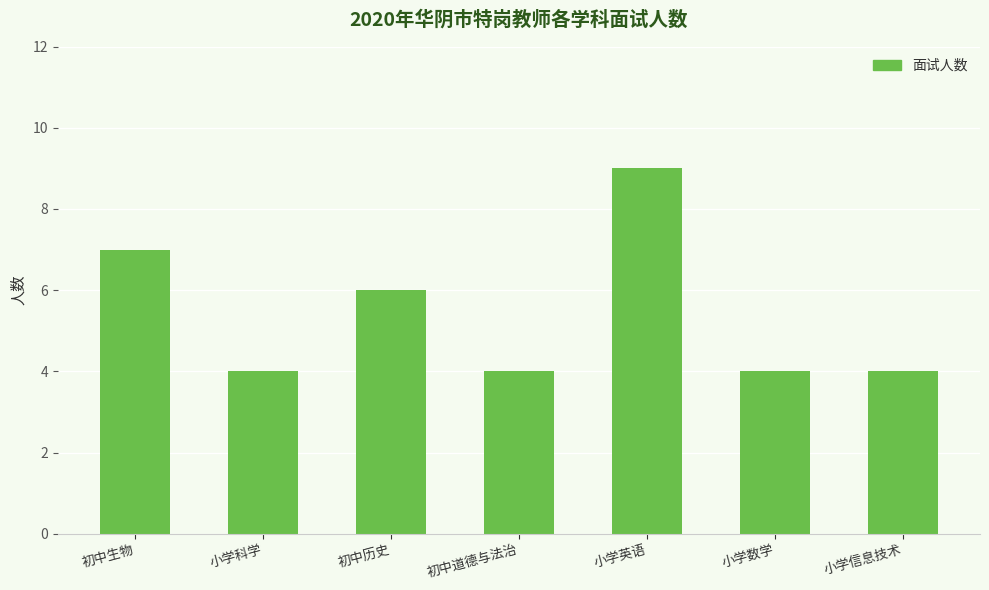

What is the smallest value displayed?

4